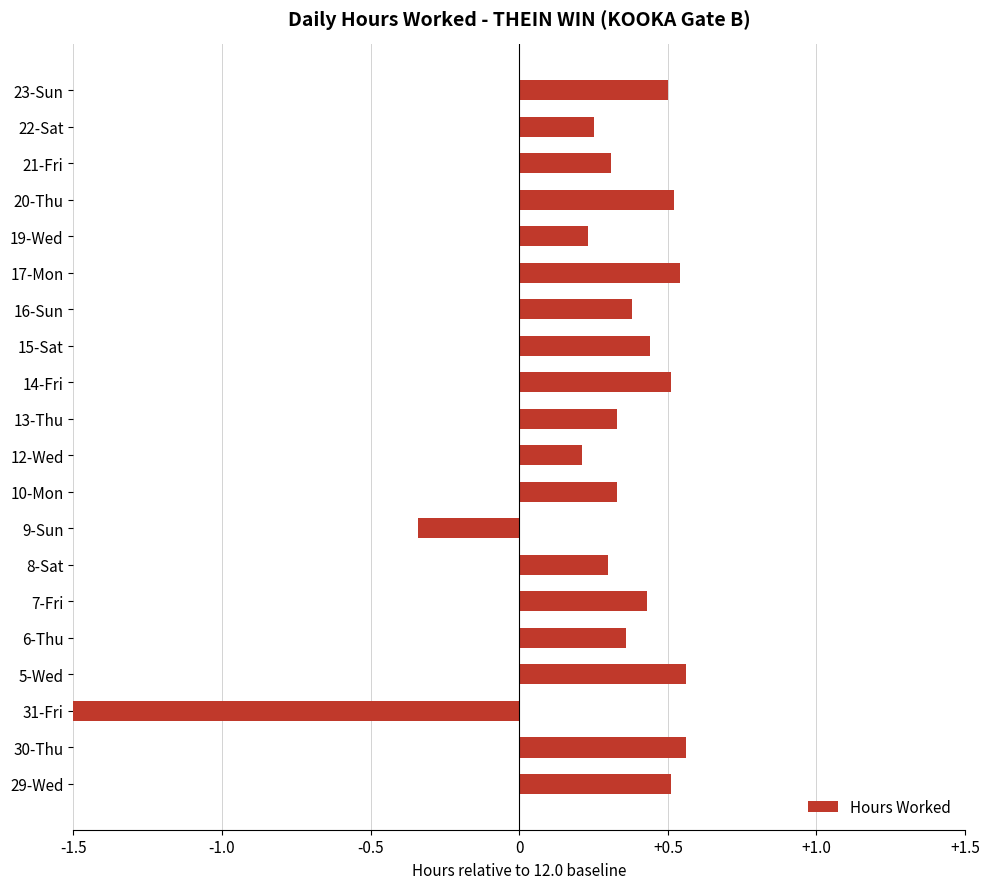

How many series are shown in this chart?

1